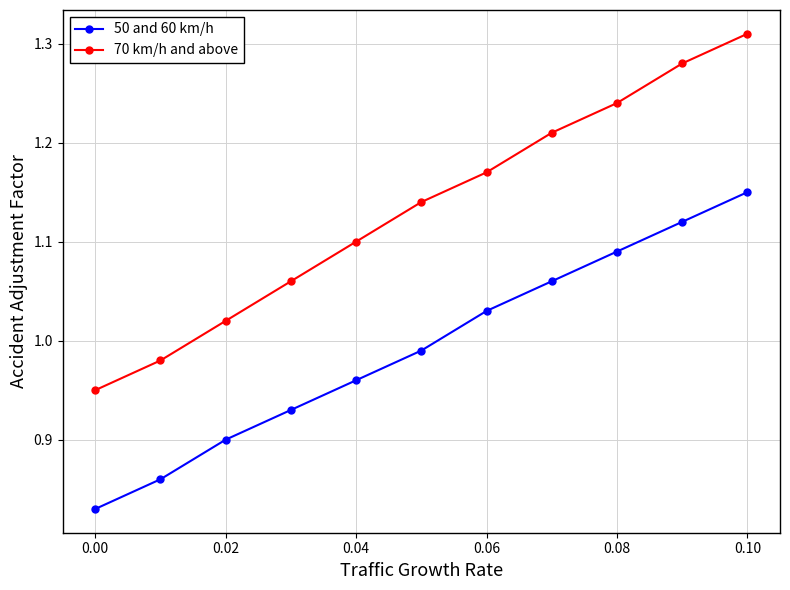

True or false: 50 and 60 km/h and 70 km/h and above cross at least once.

False